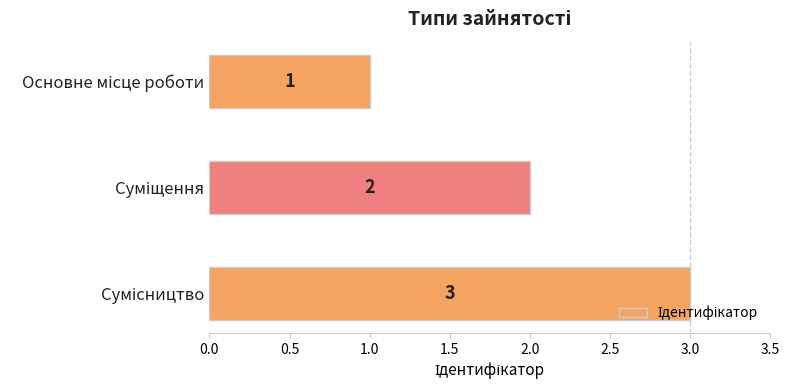

What is the maximum value shown in the chart?

3